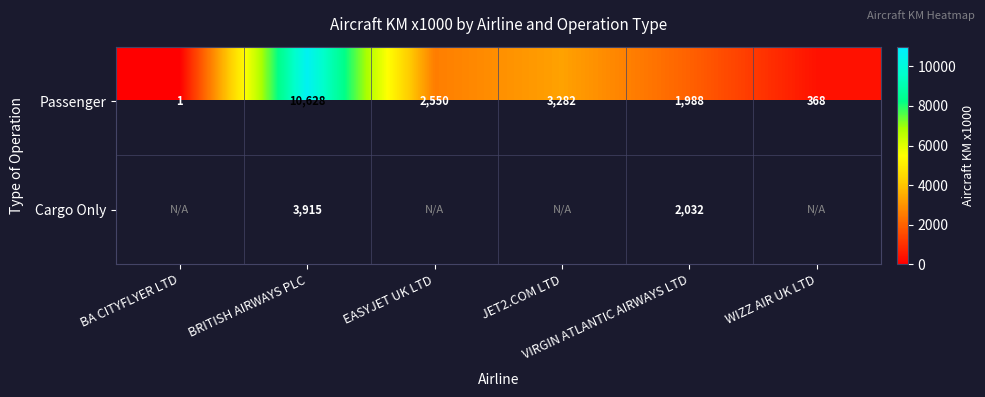

At how many categories does at least one series exceed 2714?

2